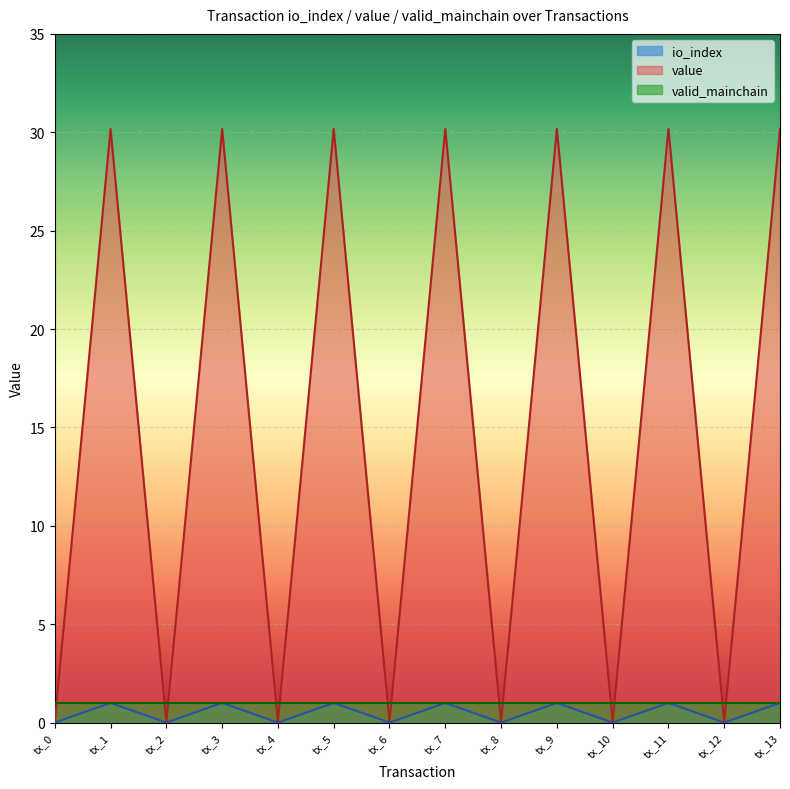

True or false: value has a value of 30.2 at tx_7.

True